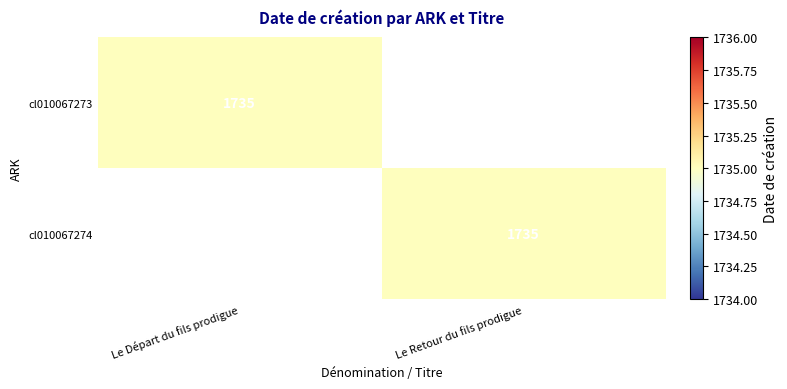

The cl010067273 series shows 460 at Le Départ du fils prodigue. True or false?

False